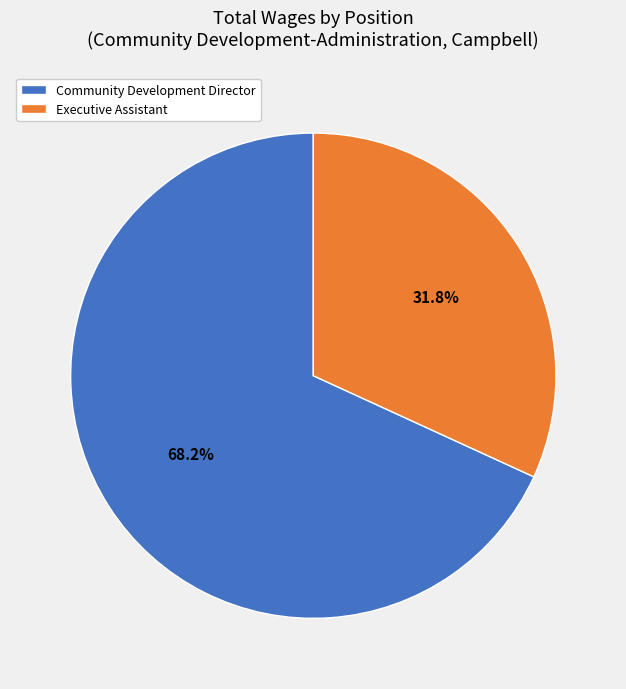

To the nearest percent, what portion does Community Development Director represent?

68%